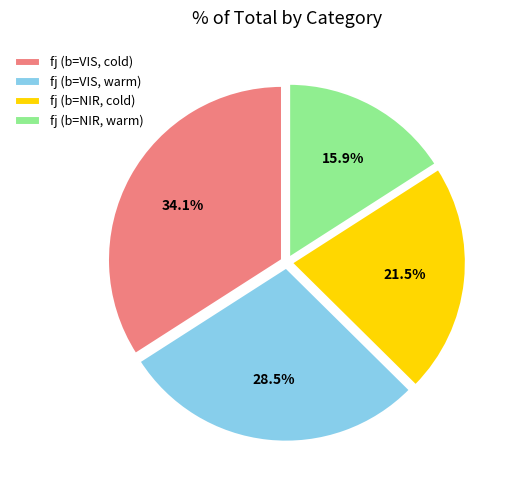

Between fj (b=VIS, warm) and fj (b=NIR, cold), which is larger?

fj (b=VIS, warm)